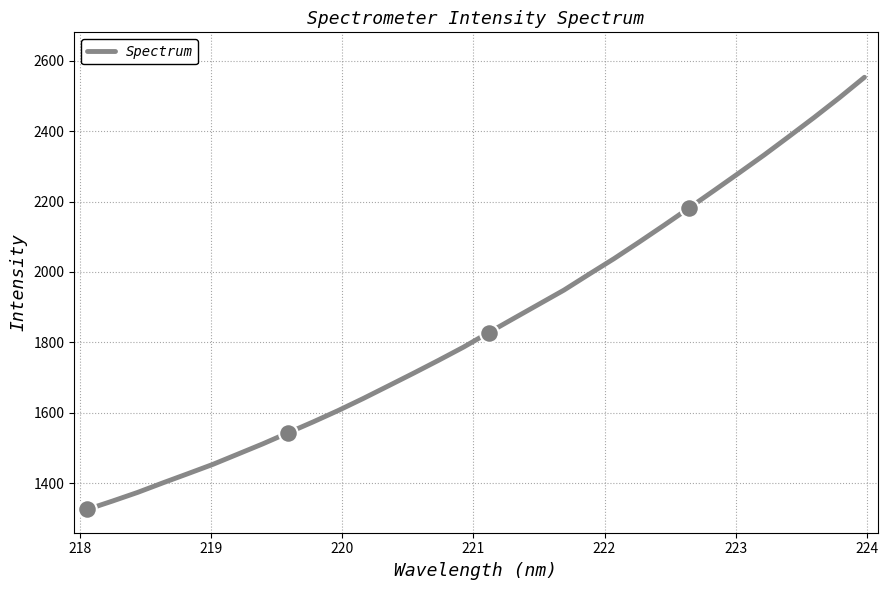

What is the difference between the maximum and minimum values?

1227.0